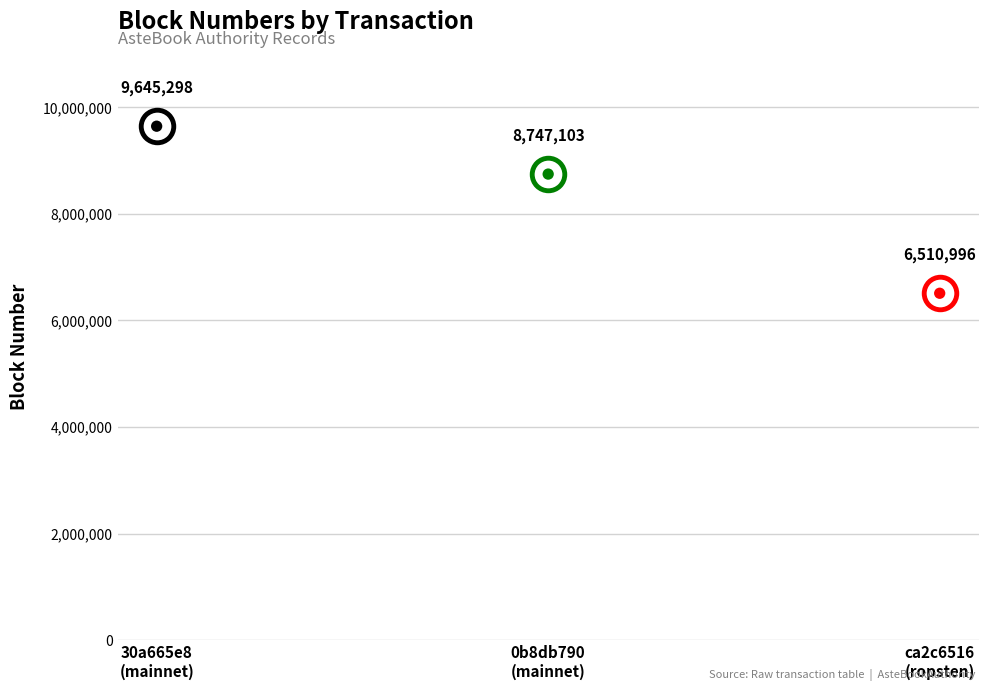

Between 0b8db790
(mainnet) and 30a665e8
(mainnet), which is larger?

30a665e8
(mainnet)